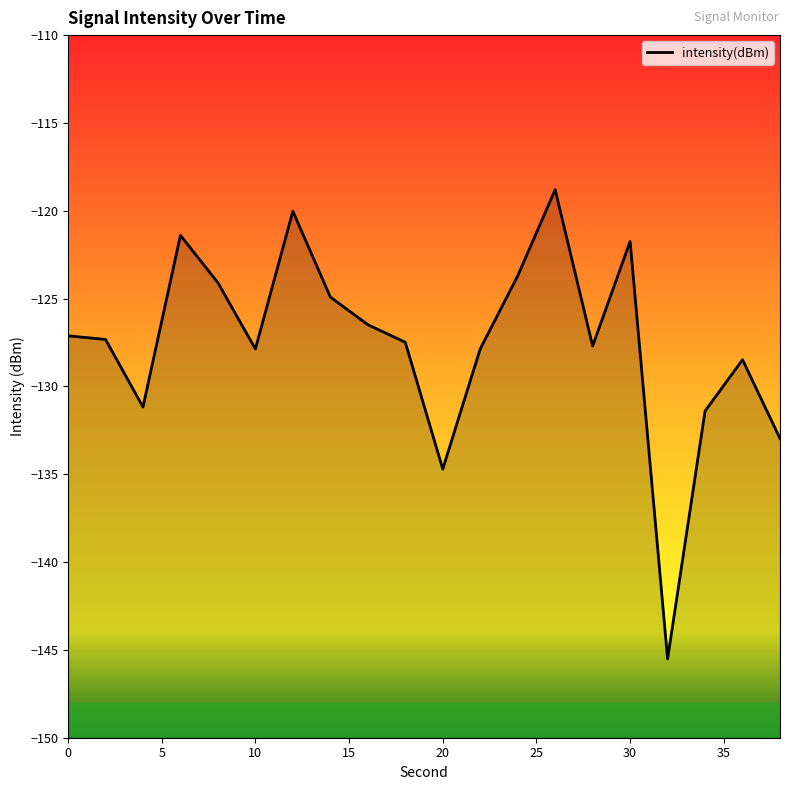

The chart shows a value of -231.1 at 34. True or false?

False